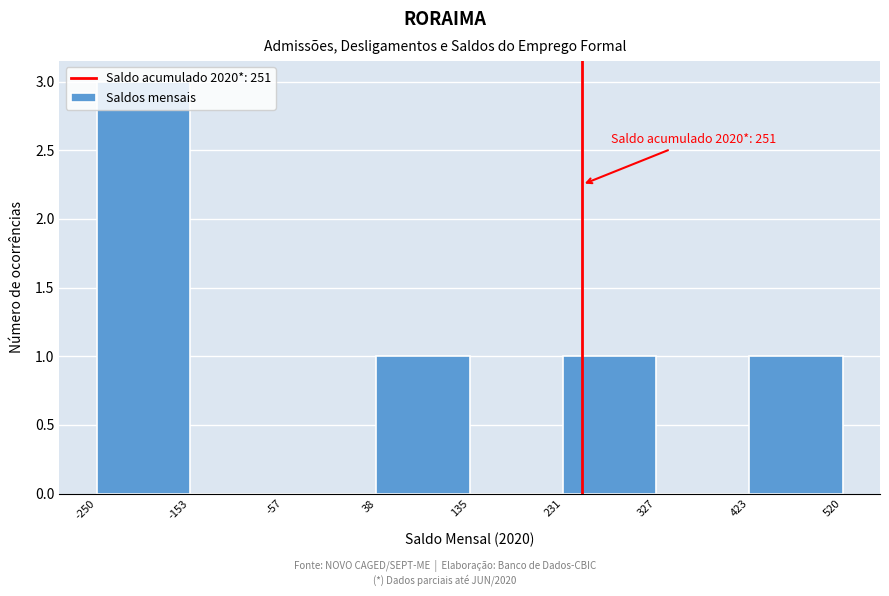

Which range on the x-axis has the tallest bar?

-250 to -153